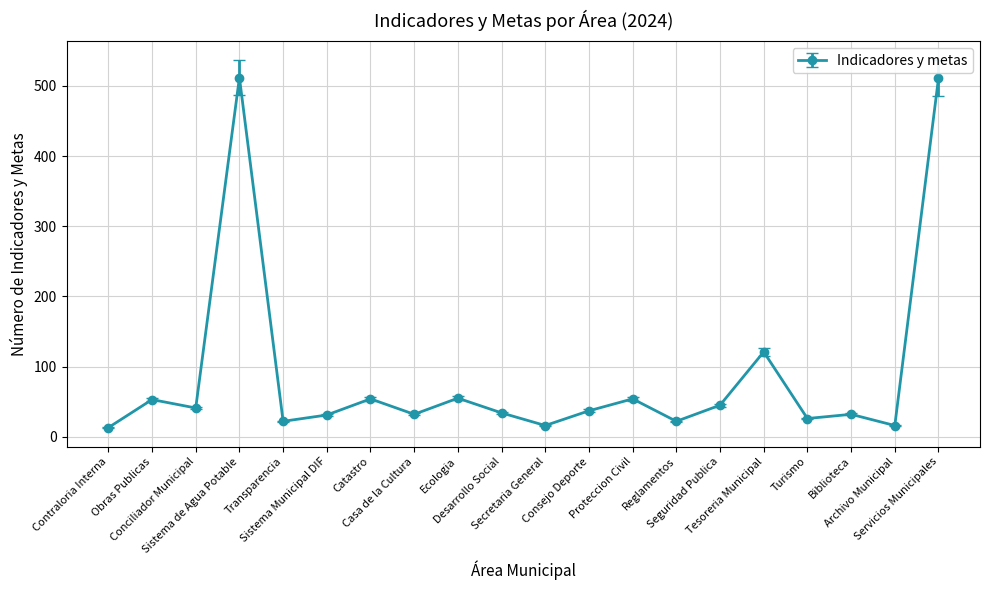

How many lines are shown in the chart?

1